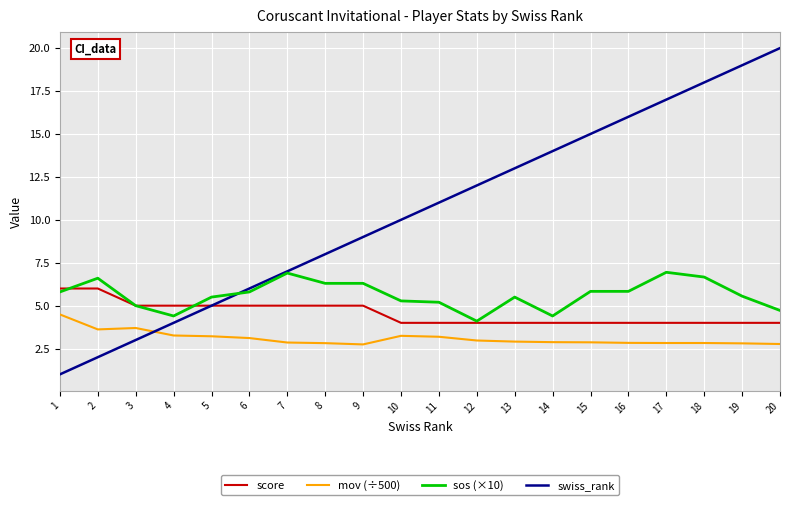

What is the highest value of the mov (÷500) series?

4.5